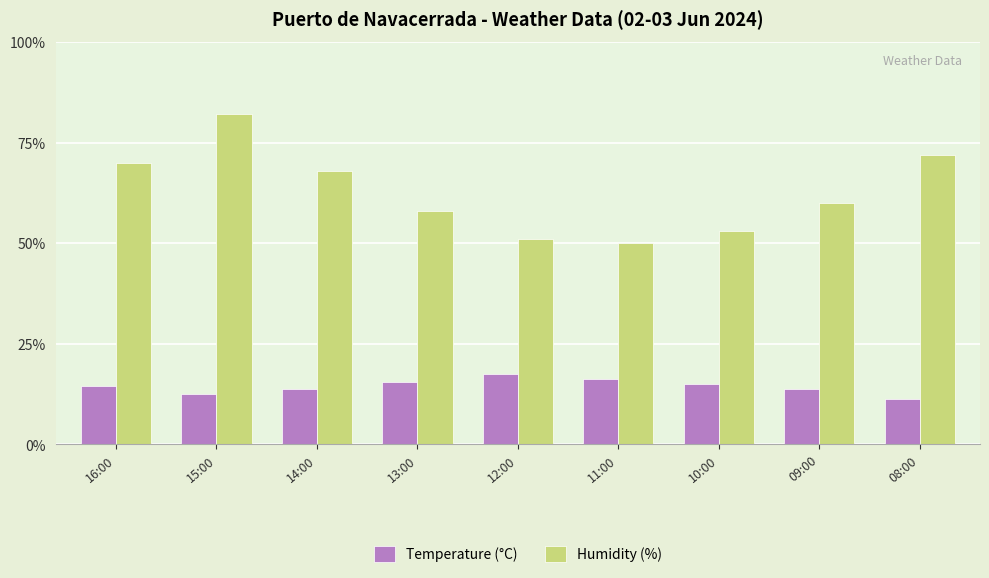

What is the spread (max minus min) of values at 10:00?

38.1